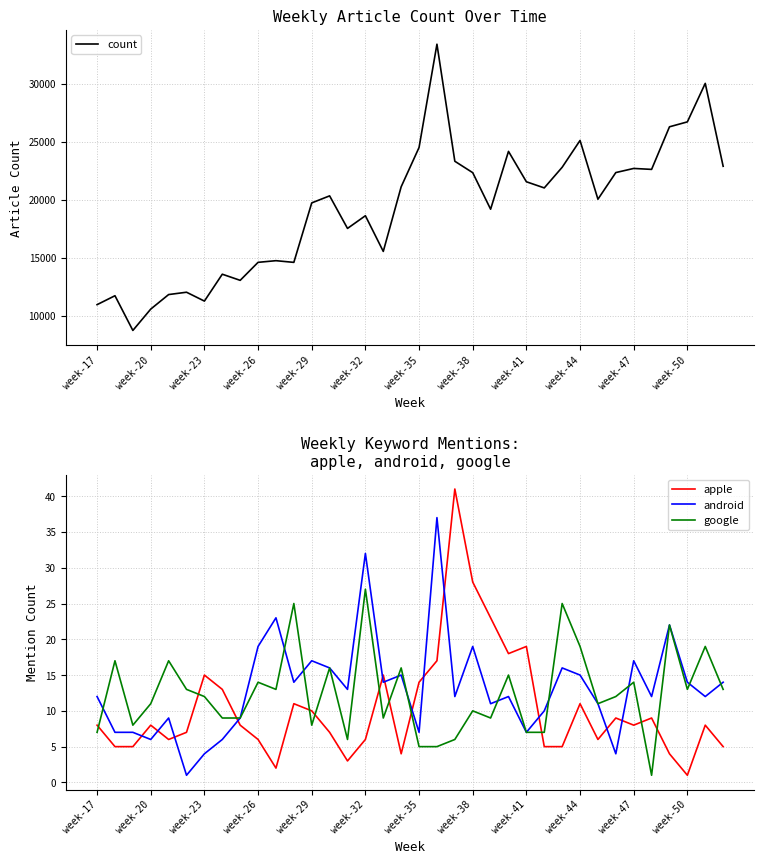

What is the sum of all android values?

476